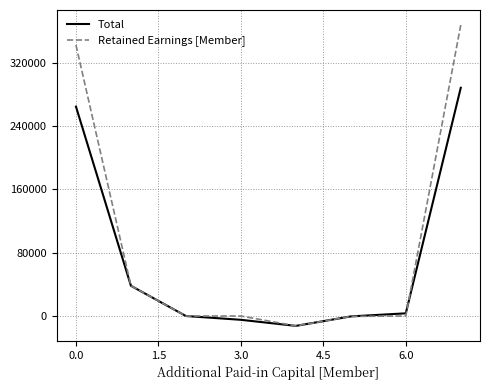

What is the sum of all Retained Earnings [Member] values?

735632